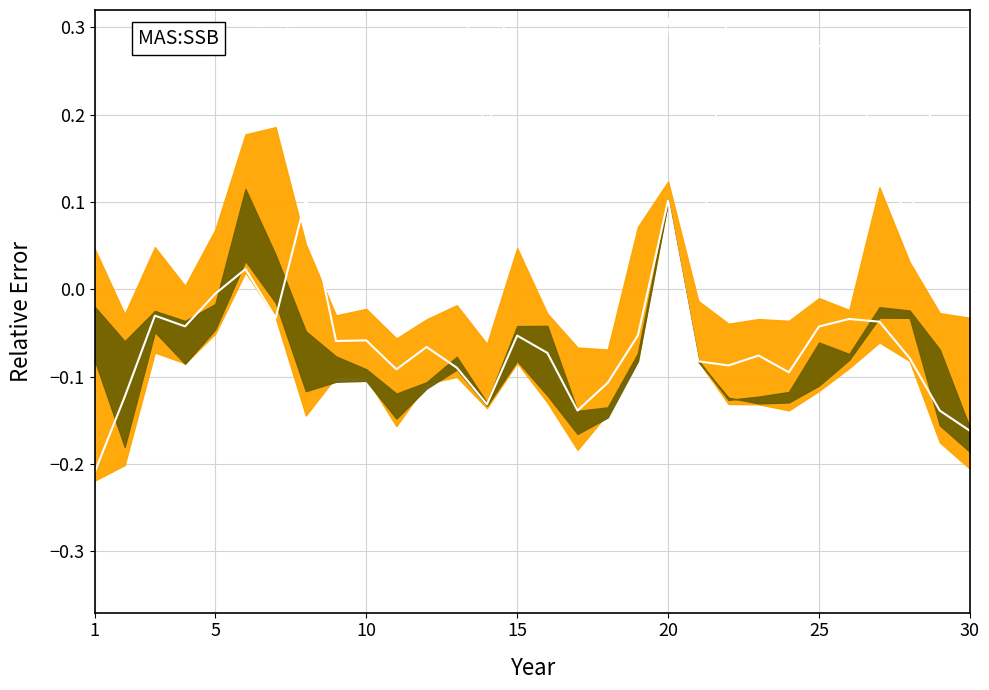

What is the minimum value shown in the chart?

-0.2